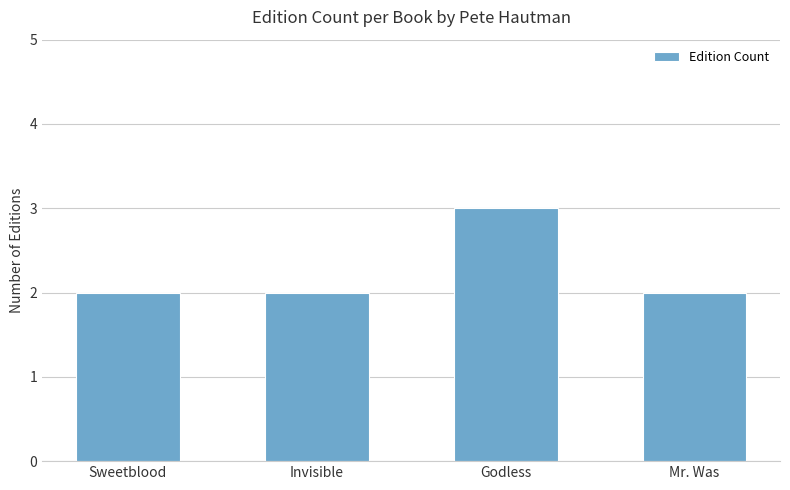

Approximately how many times larger is the value at Invisible compared to Godless?

0.7